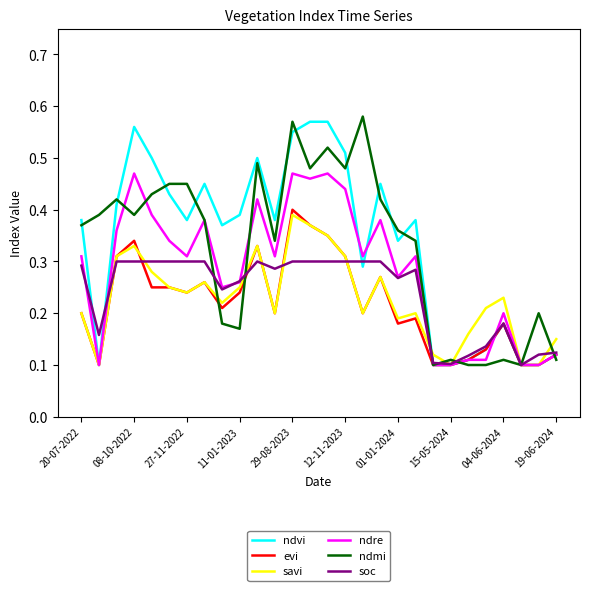

What are all the series names shown in the legend?

ndvi, evi, savi, ndre, ndmi, soc